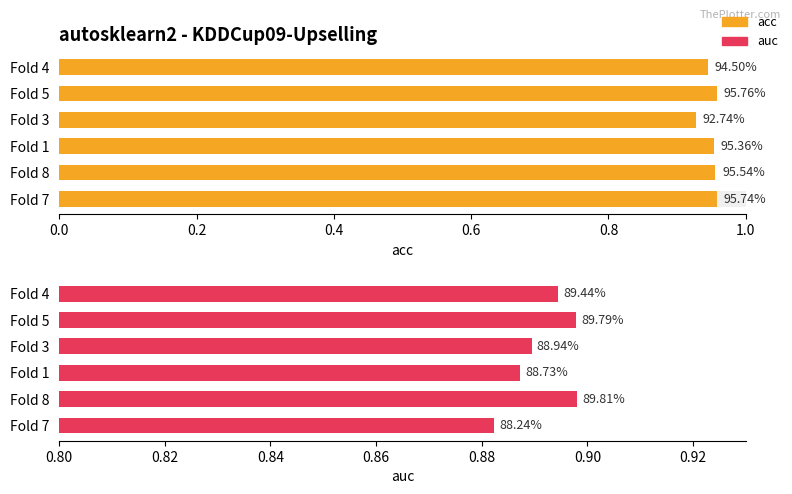

What is the sum of all acc values?

5.7